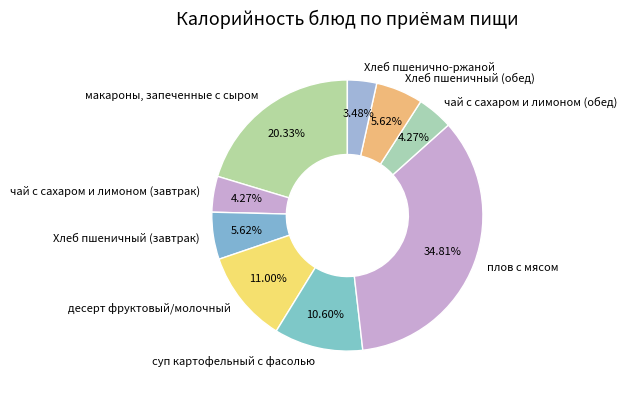

Is there any slice that represents more than half of the pie?

No